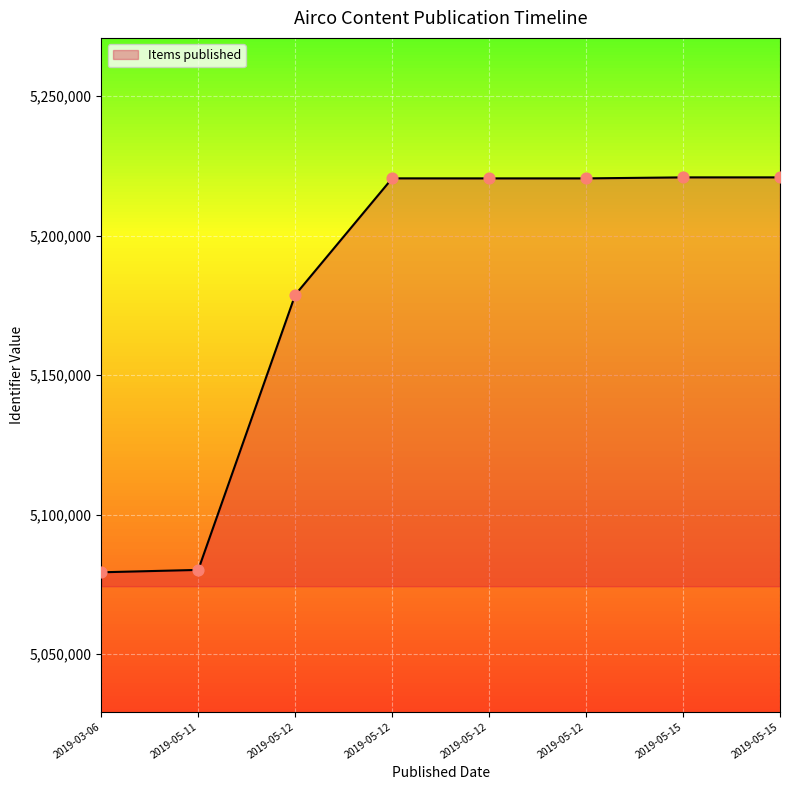

What is the change in value from 2019-05-12 to 2019-05-15?

+353